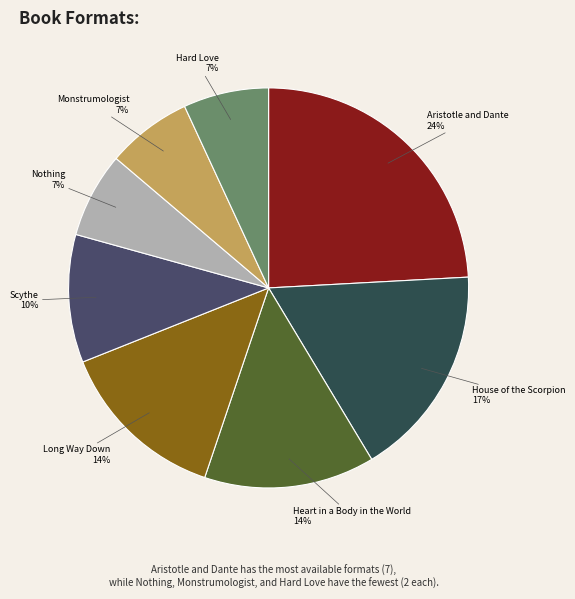

Is it true that Scythe is 1% of the pie?

False